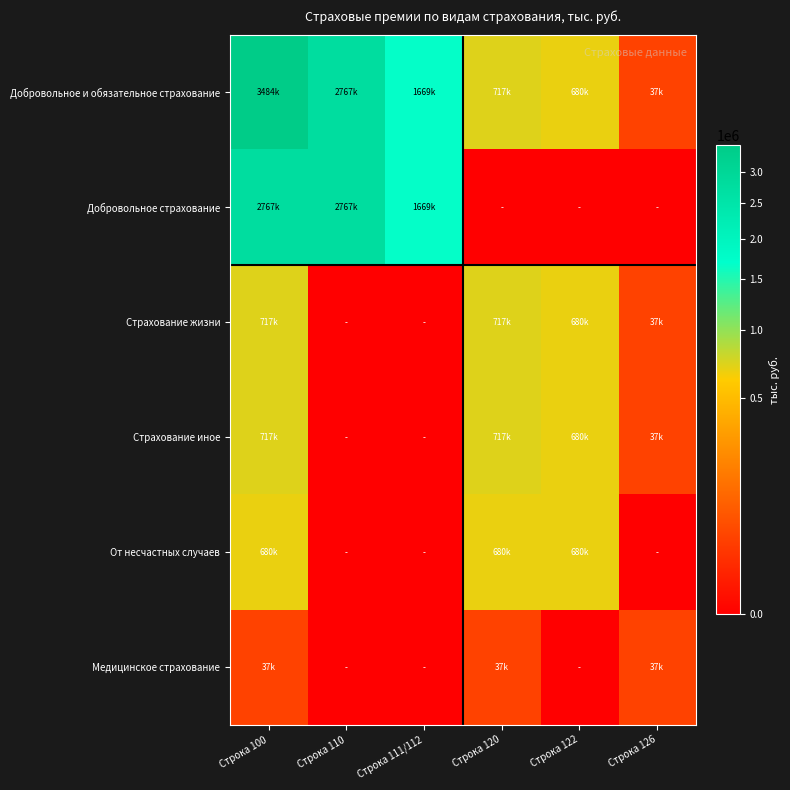

Reading left to right, extract all data points from this chart.

Добровольное и обязательное страхование: Строка 100=3483869.2	Строка 110=2766631.3	Строка 111/112=1669490.7	Строка 120=717237.9	Строка 122=680305.5	Строка 126=36932.4
Добровольное страхование: Строка 100=2766631.3	Строка 110=2766631.3	Строка 111/112=1669490.7	Строка 120=0.0	Строка 122=0.0	Строка 126=0.0
Страхование жизни: Строка 100=717237.9	Строка 110=0.0	Строка 111/112=0.0	Строка 120=717237.9	Строка 122=680305.5	Строка 126=36932.4
Страхование иное: Строка 100=717237.9	Строка 110=0.0	Строка 111/112=0.0	Строка 120=717237.9	Строка 122=680305.5	Строка 126=36932.4
От несчастных случаев: Строка 100=680305.5	Строка 110=0.0	Строка 111/112=0.0	Строка 120=680305.5	Строка 122=680305.5	Строка 126=0.0
Медицинское страхование: Строка 100=36932.4	Строка 110=0.0	Строка 111/112=0.0	Строка 120=36932.4	Строка 122=0.0	Строка 126=36932.4